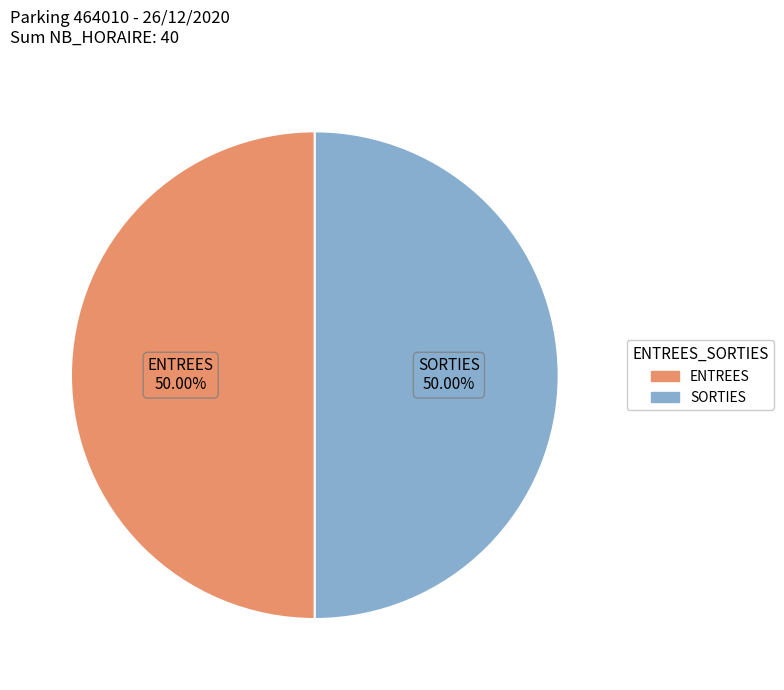

How many segments does this pie chart have?

2